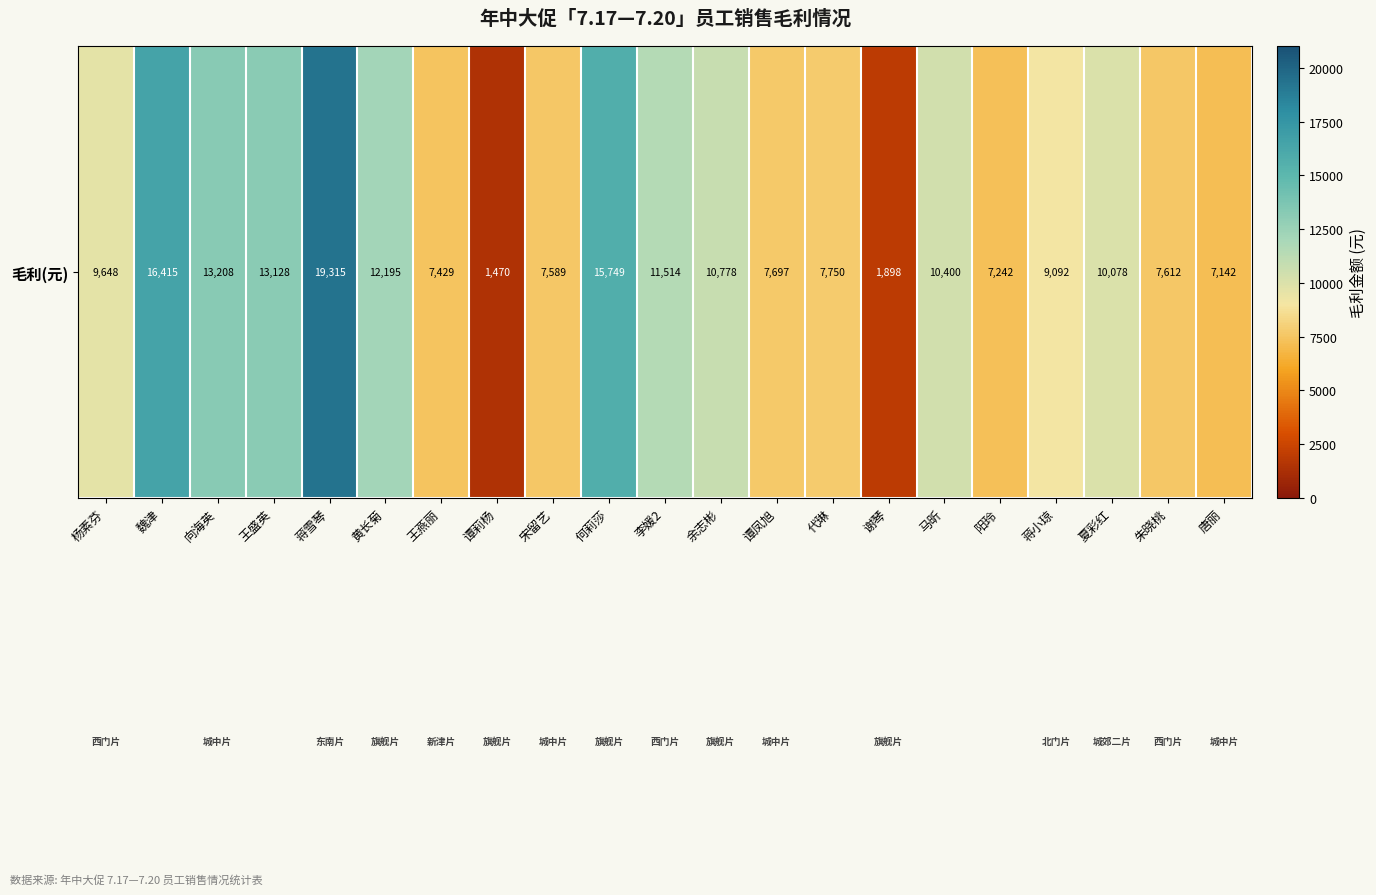

What is the sum of all values?

207348.9